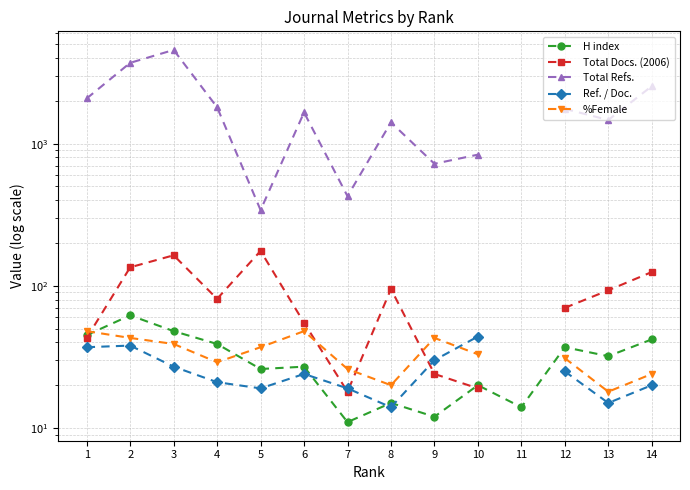

Where does the Ref. / Doc. series first go above 25?

1